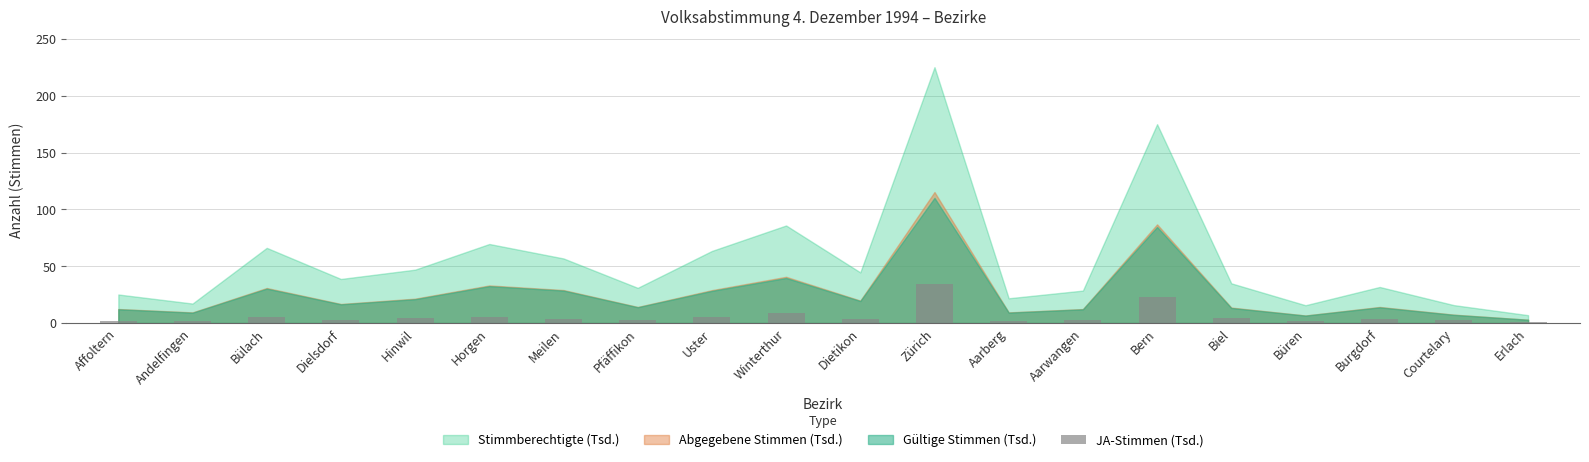

Which label corresponds to the largest value in the chart?

Zürich